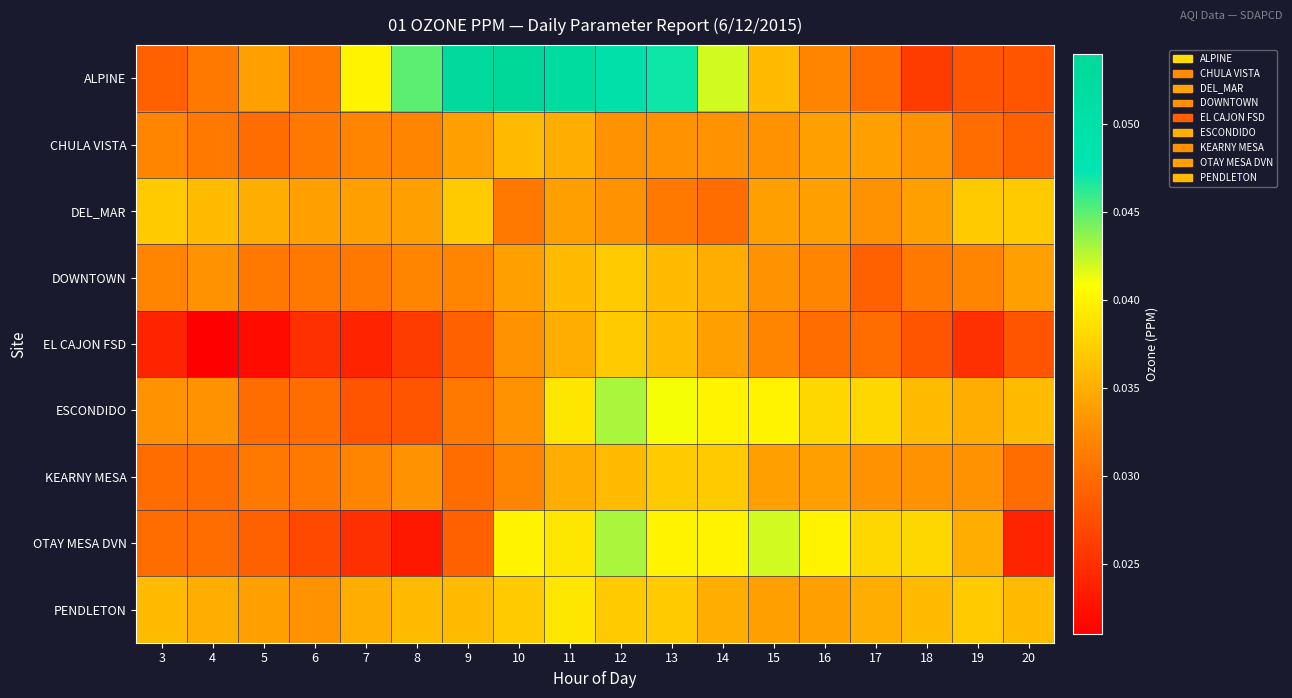

Reading right to left, extract all data points from this chart.

ALPINE: 20=0.0	19=0.0	18=0.0	17=0.0	16=0.0	15=0.0	14=0.0	13=0.0	12=0.1	11=0.1	10=0.1	9=0.1	8=0.0	7=0.0	6=0.0	5=0.0	4=0.0	3=0.0
CHULA VISTA: 20=0.0	19=0.0	18=0.0	17=0.0	16=0.0	15=0.0	14=0.0	13=0.0	12=0.0	11=0.0	10=0.0	9=0.0	8=0.0	7=0.0	6=0.0	5=0.0	4=0.0	3=0.0
DEL_MAR: 20=0.0	19=0.0	18=0.0	17=0.0	16=0.0	15=0.0	14=0.0	13=0.0	12=0.0	11=0.0	10=0.0	9=0.0	8=0.0	7=0.0	6=0.0	5=0.0	4=0.0	3=0.0
DOWNTOWN: 20=0.0	19=0.0	18=0.0	17=0.0	16=0.0	15=0.0	14=0.0	13=0.0	12=0.0	11=0.0	10=0.0	9=0.0	8=0.0	7=0.0	6=0.0	5=0.0	4=0.0	3=0.0
EL CAJON FSD: 20=0.0	19=0.0	18=0.0	17=0.0	16=0.0	15=0.0	14=0.0	13=0.0	12=0.0	11=0.0	10=0.0	9=0.0	8=0.0	7=0.0	6=0.0	5=0.0	4=0.0	3=0.0
ESCONDIDO: 20=0.0	19=0.0	18=0.0	17=0.0	16=0.0	15=0.0	14=0.0	13=0.0	12=0.0	11=0.0	10=0.0	9=0.0	8=0.0	7=0.0	6=0.0	5=0.0	4=0.0	3=0.0
KEARNY MESA: 20=0.0	19=0.0	18=0.0	17=0.0	16=0.0	15=0.0	14=0.0	13=0.0	12=0.0	11=0.0	10=0.0	9=0.0	8=0.0	7=0.0	6=0.0	5=0.0	4=0.0	3=0.0
OTAY MESA DVN: 20=0.0	19=0.0	18=0.0	17=0.0	16=0.0	15=0.0	14=0.0	13=0.0	12=0.0	11=0.0	10=0.0	9=0.0	8=0.0	7=0.0	6=0.0	5=0.0	4=0.0	3=0.0
PENDLETON: 20=0.0	19=0.0	18=0.0	17=0.0	16=0.0	15=0.0	14=0.0	13=0.0	12=0.0	11=0.0	10=0.0	9=0.0	8=0.0	7=0.0	6=0.0	5=0.0	4=0.0	3=0.0